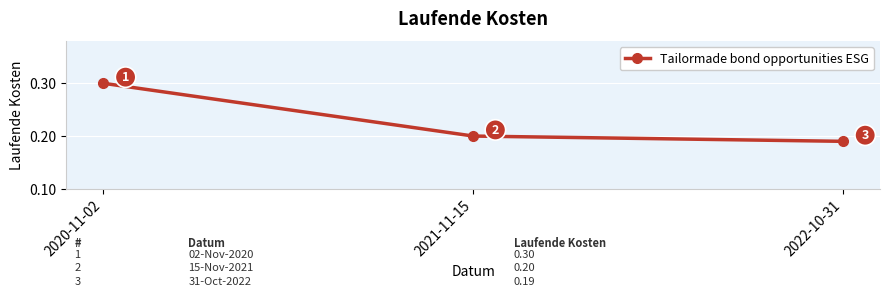

How many categories are shown in the chart?

3